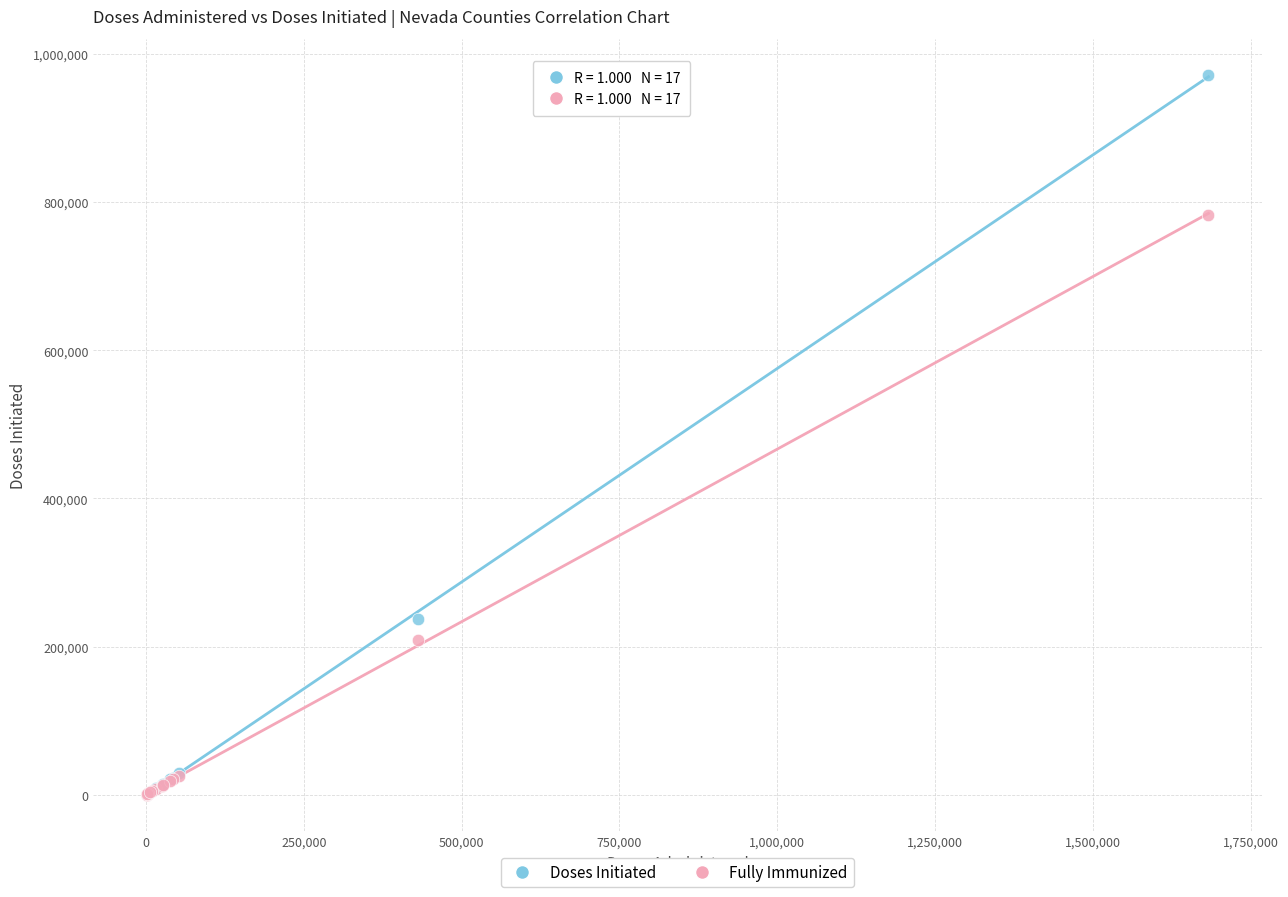

Across all series, what Y value is closest to 486014?

236727